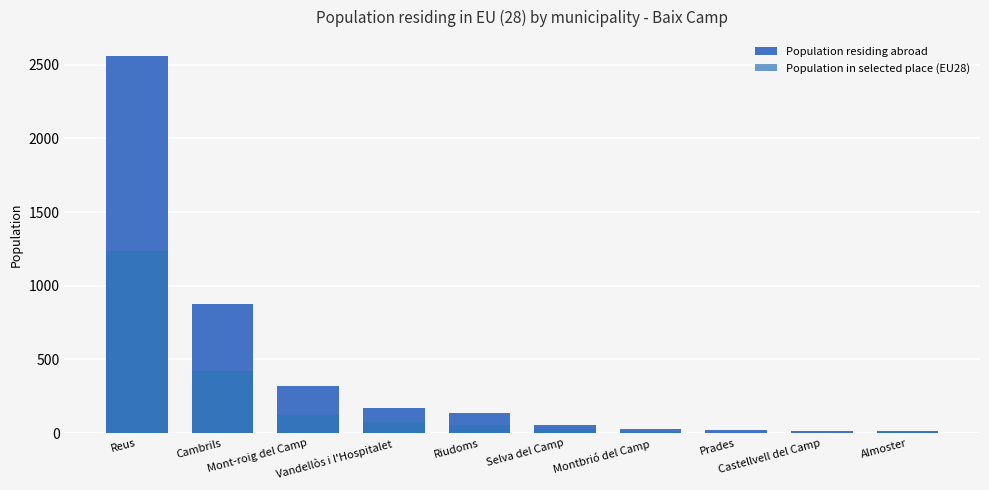

At which category is the sum across all series the highest?

Reus